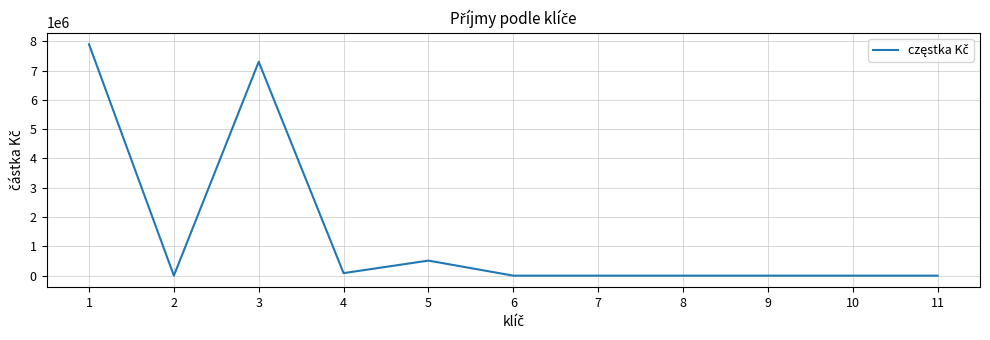

The chart shows a value of 7300000 at 3. True or false?

True